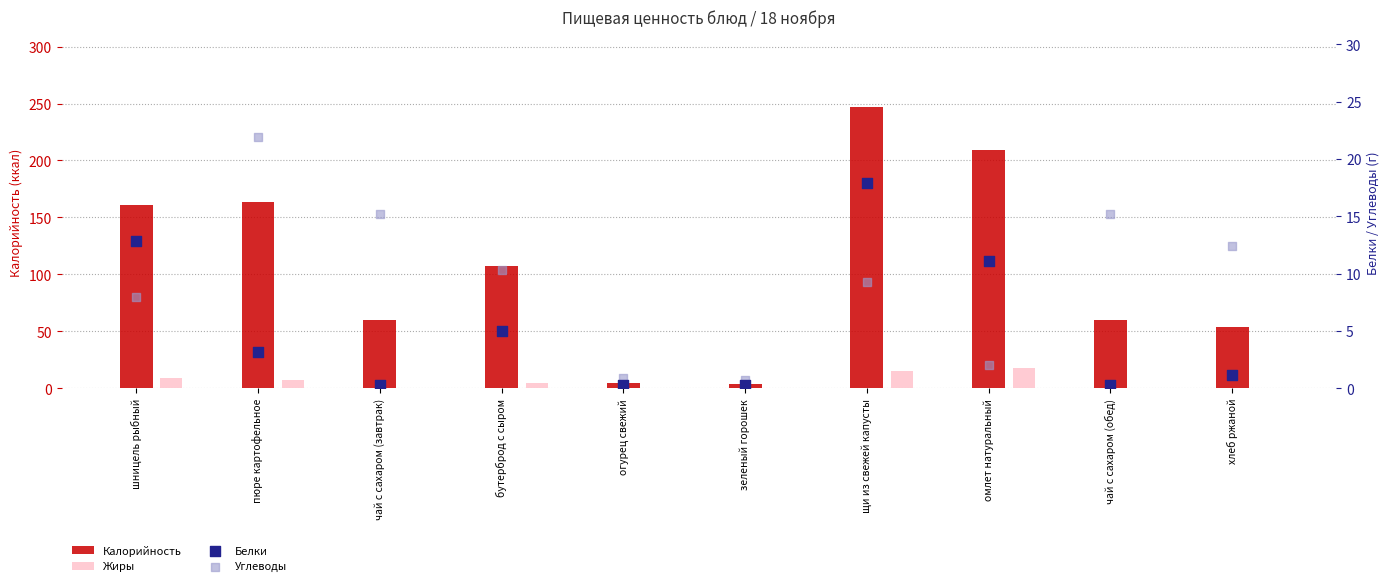

Which series reaches the maximum Y coordinate?

Калорийность